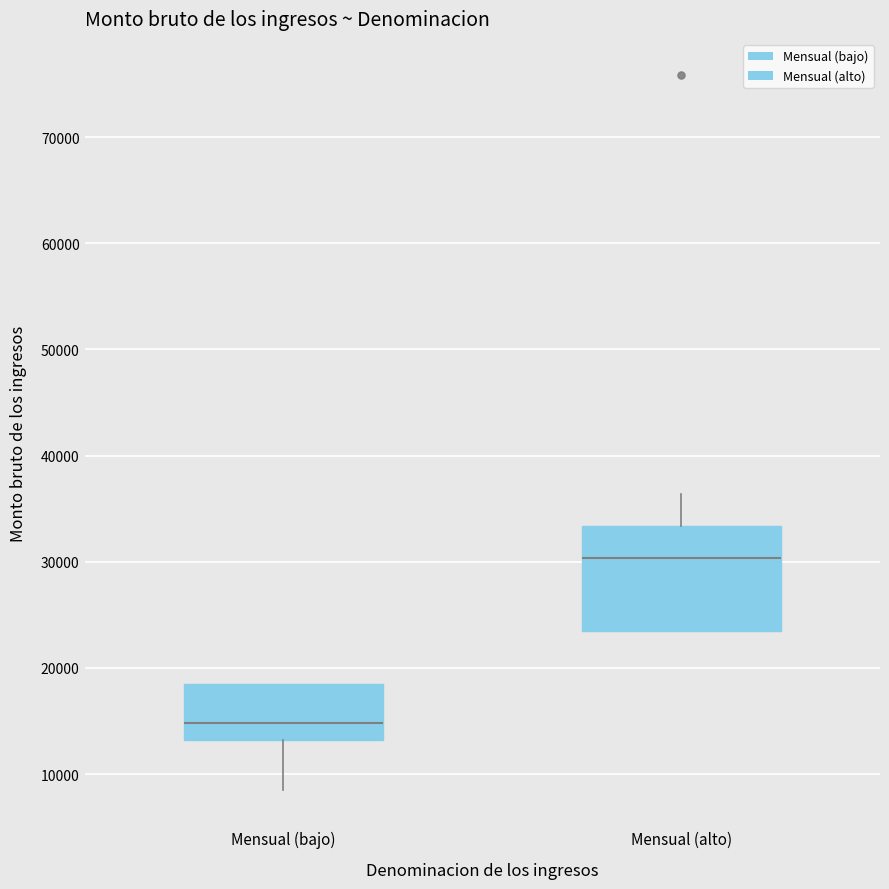

Reading left to right, transcribe this box plot: for each box, give where its median line is, the range the box spans, and where its two whiskers end, as read against the y-axis. The values are not printed on the chart, so give them approximately, as read against the axis.

Mensual (bajo): median 15000, box 13000 to 19000, whiskers 8000 to 19000
Mensual (alto): median 30000, box 24000 to 33000, whiskers 24000 to 36000